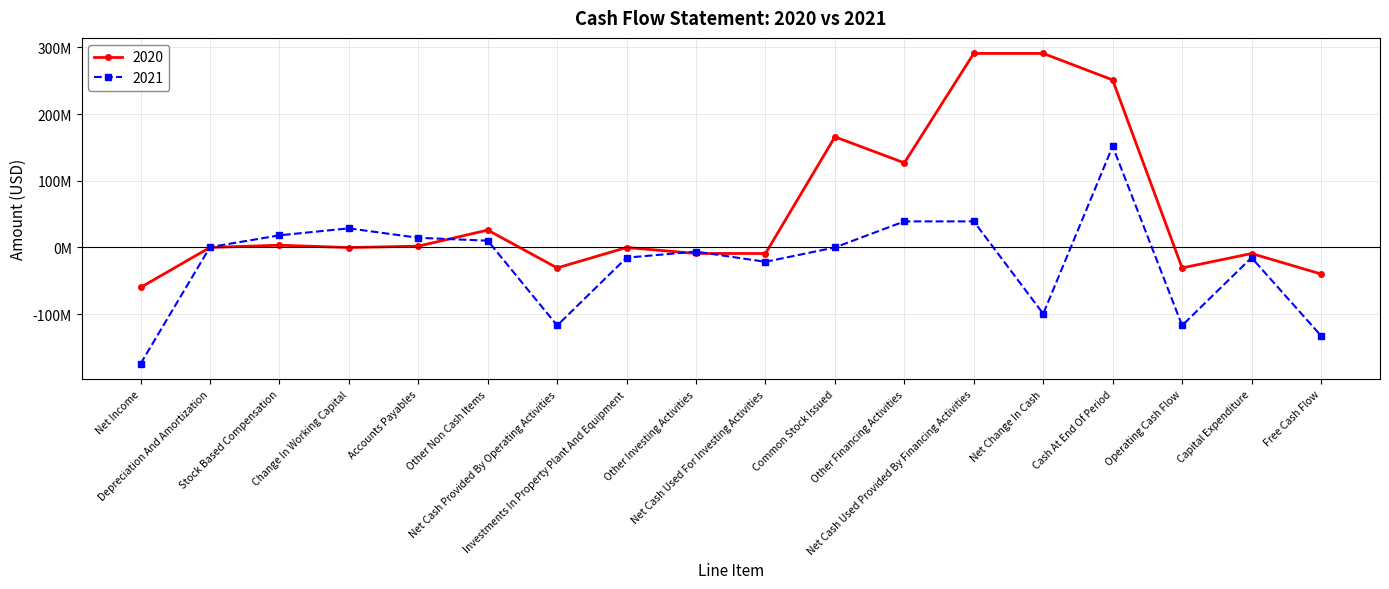

What are all the series names shown in the legend?

2020, 2021